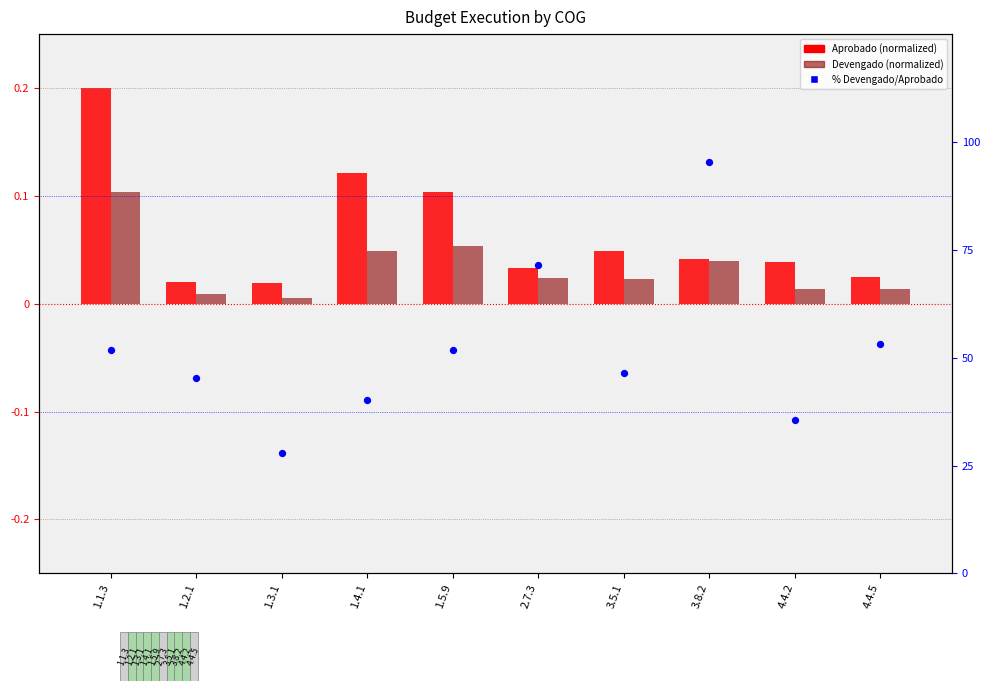

Which series has the largest Y range (max minus min)?

% Devengado/Aprobado